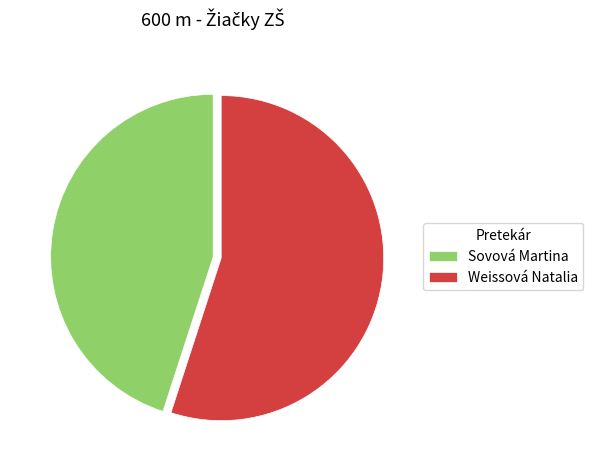

Rank the categories by value from lowest to highest.

Sovová Martina, Weissová Natalia